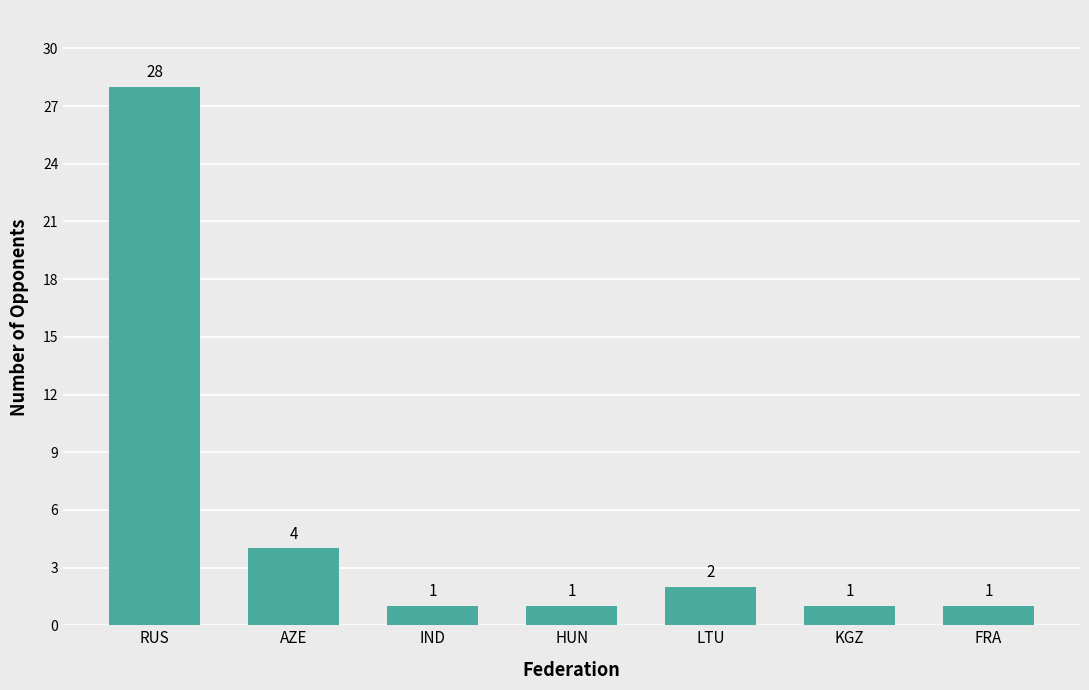

What is the approximate value at AZE, to the nearest 5?

5